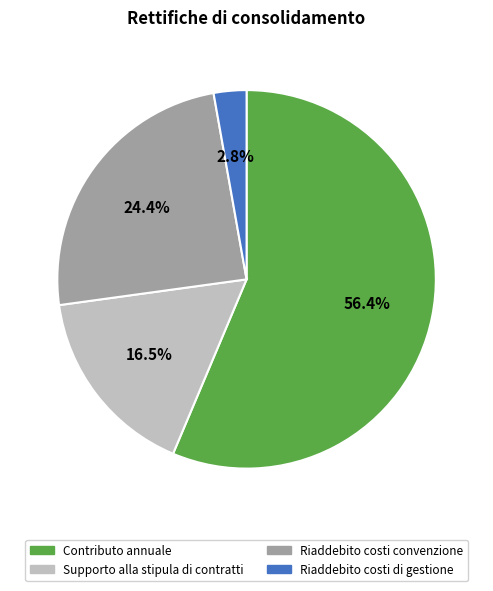

Which slice is the smallest?

Riaddebito costi di gestione